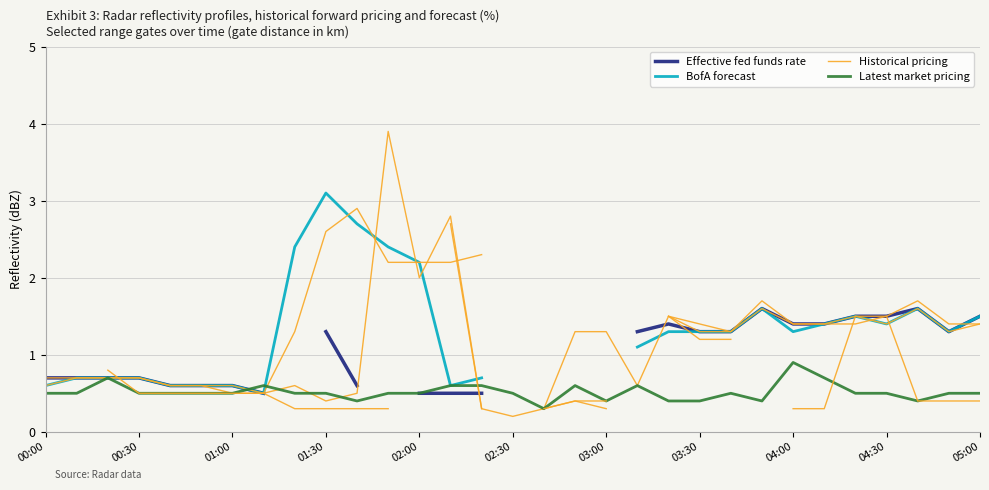

How many distinct data groups are displayed?

4